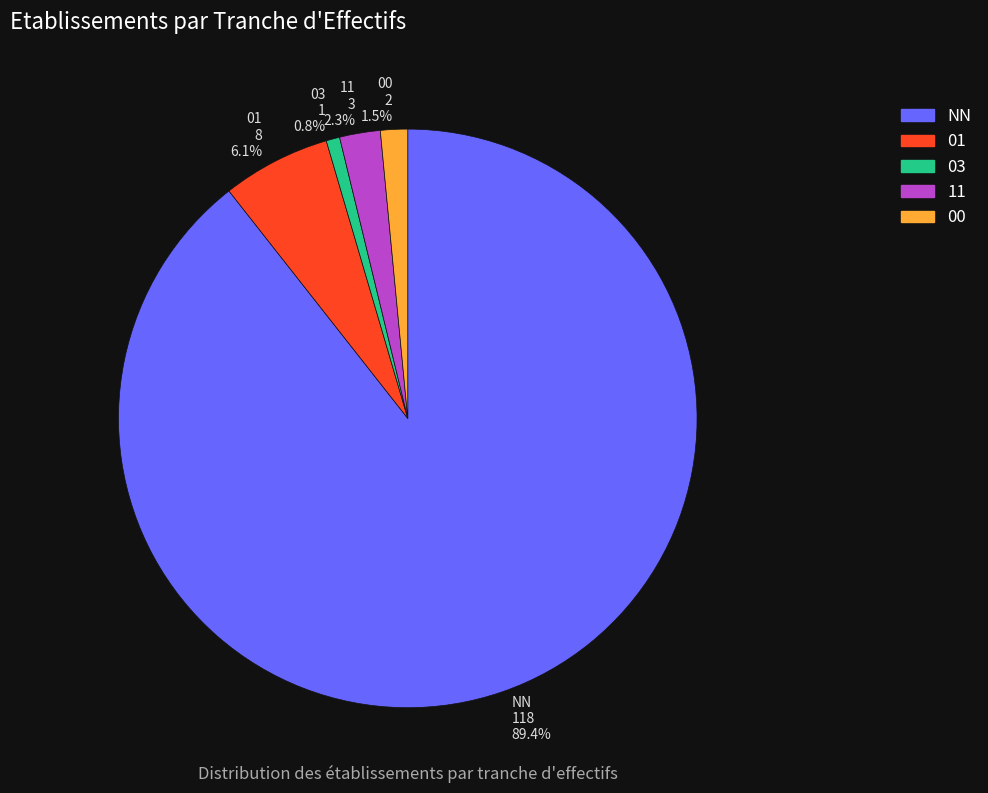

What portion of the pie excludes 01?

93.9%